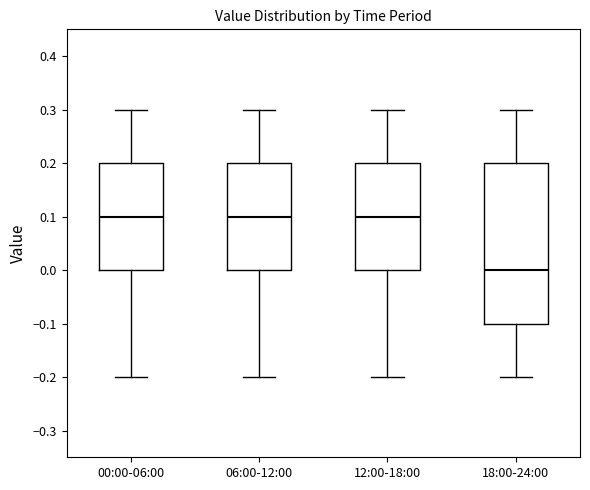

Where is the lower edge of the box for 06:00-12:00 on the y-axis? The values are not printed on the chart, so give them approximately, as read against the axis.

0.0